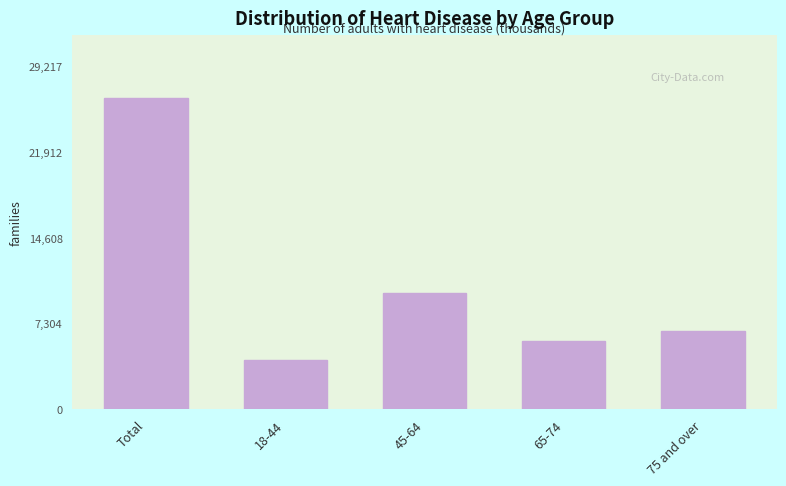

Reading left to right, extract all data points from this chart.

26561	4168	9939	5792	6661